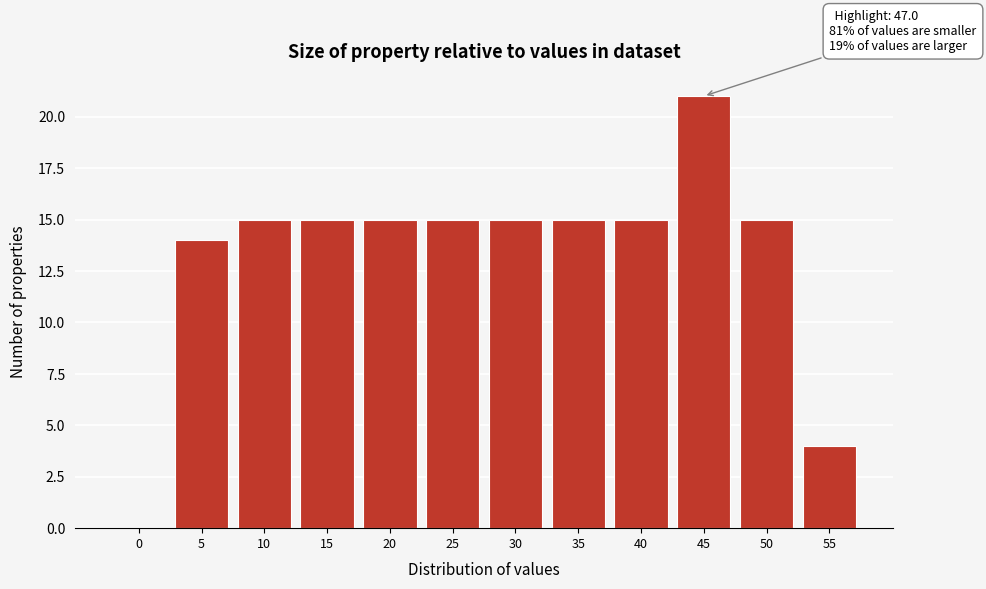

Reading right to left, transcribe all the data shown in this chart.

55=4	50=15	45=21	40=15	35=15	30=15	25=15	20=15	15=15	10=15	5=14	0=0